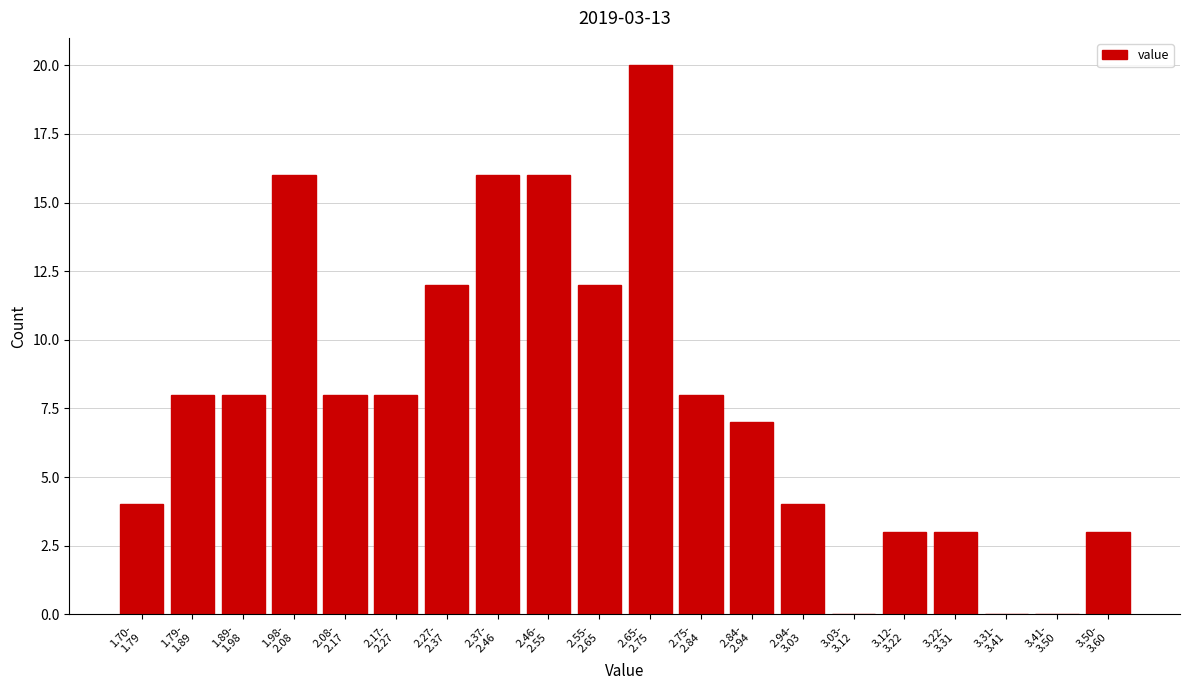

What is the maximum value shown in the chart?

20